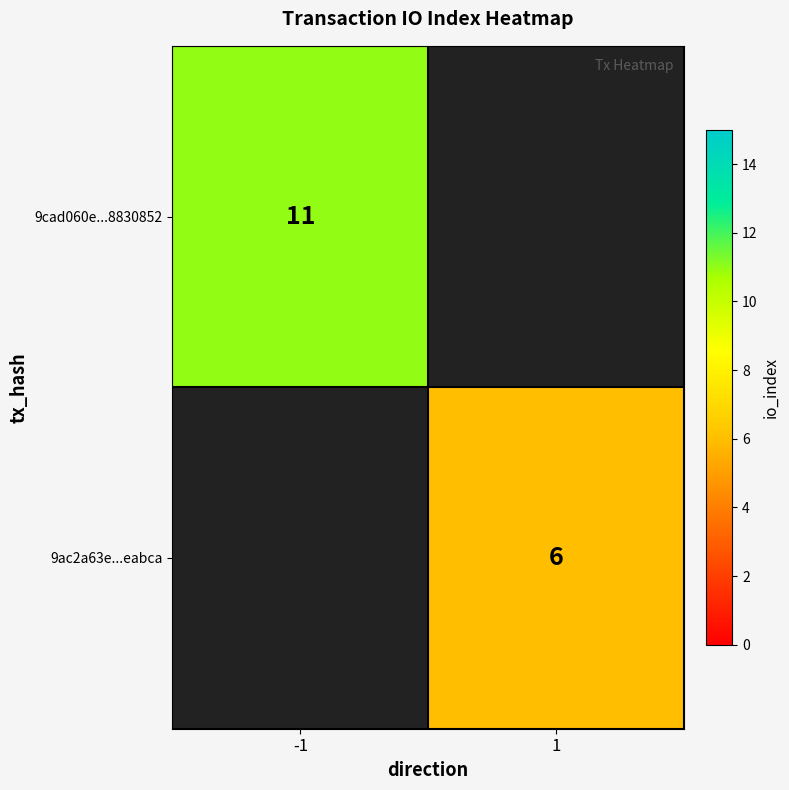

The value of 9ac2a63e...eabca at 1 is 2. True or false?

False